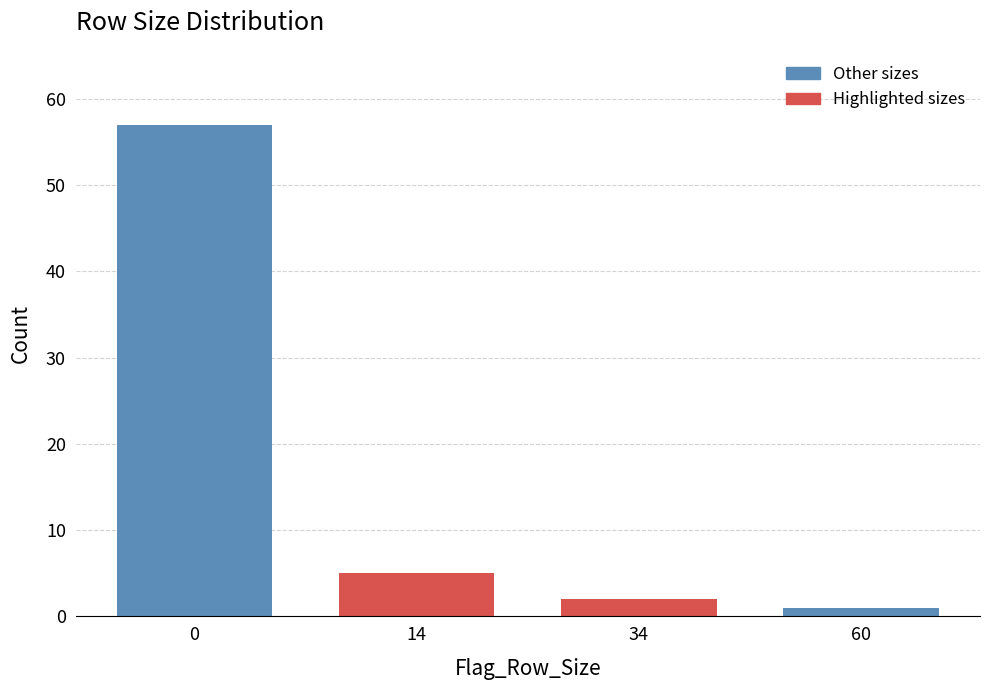

Reading left to right, transcribe all the data shown in this chart.

57	5	2	1